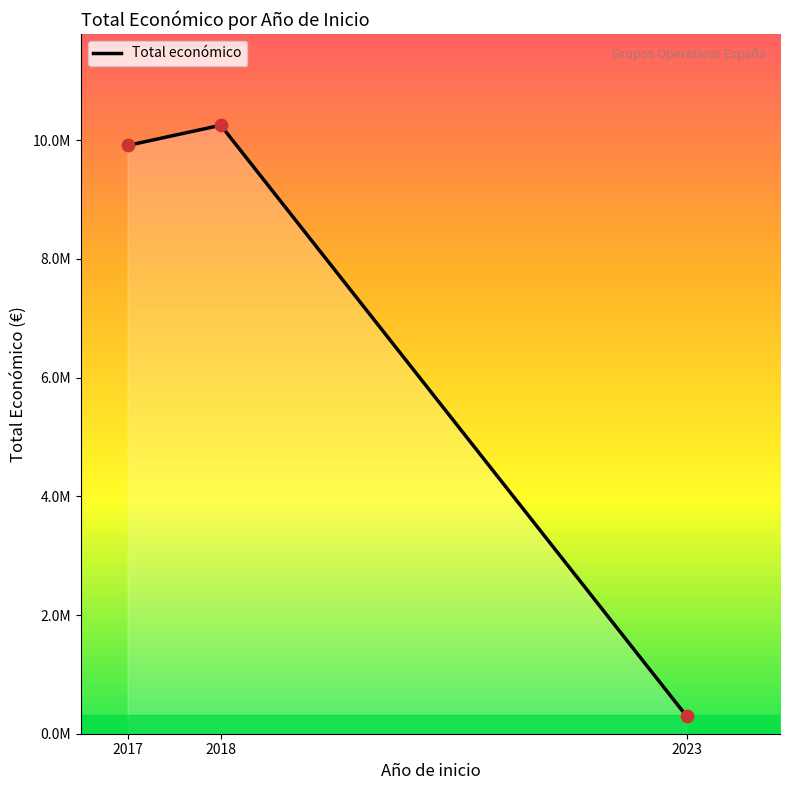

Does the chart have visible grid lines?

No